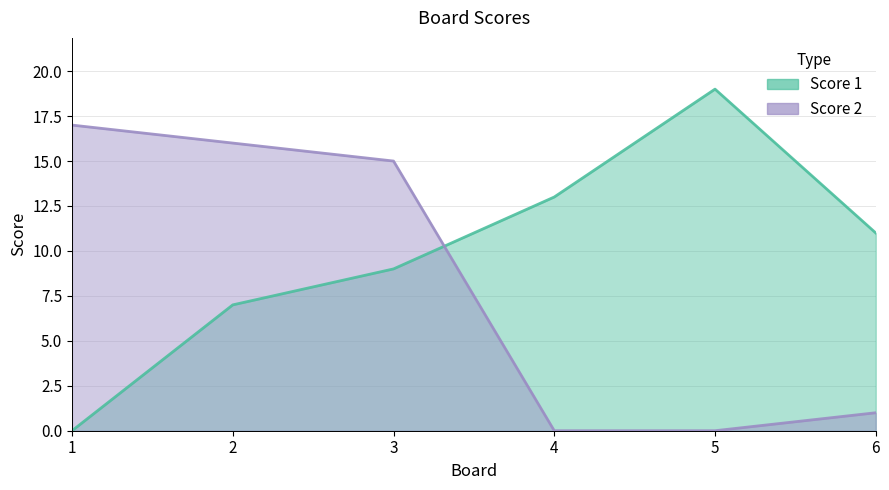

Is it true that Score 2 equals 22 at 2?

False